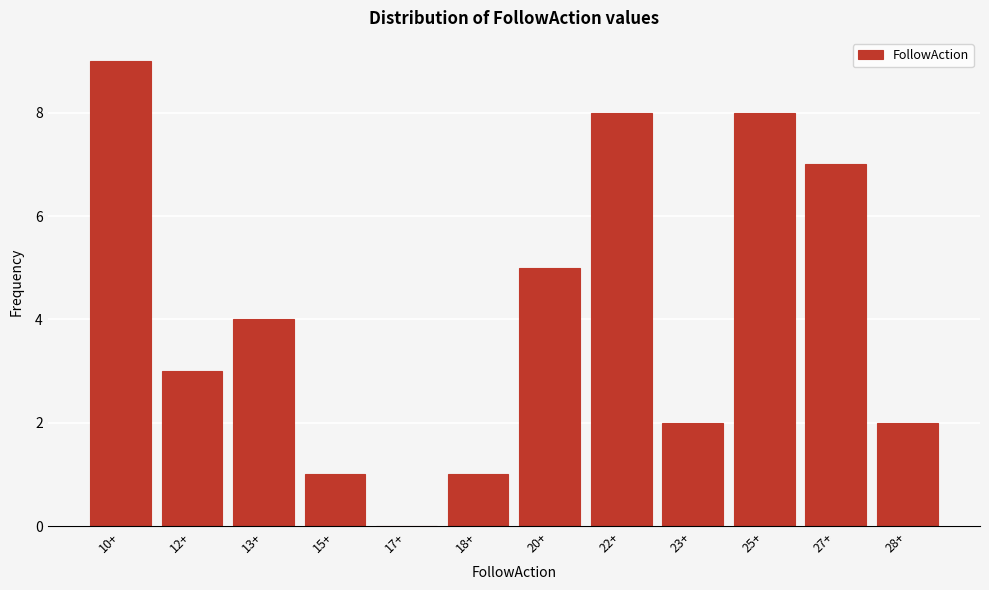

Reading left to right, list all the values displayed in this chart.

10+=9	12+=3	13+=4	15+=1	17+=0	18+=1	20+=5	22+=8	23+=2	25+=8	27+=7	28+=2